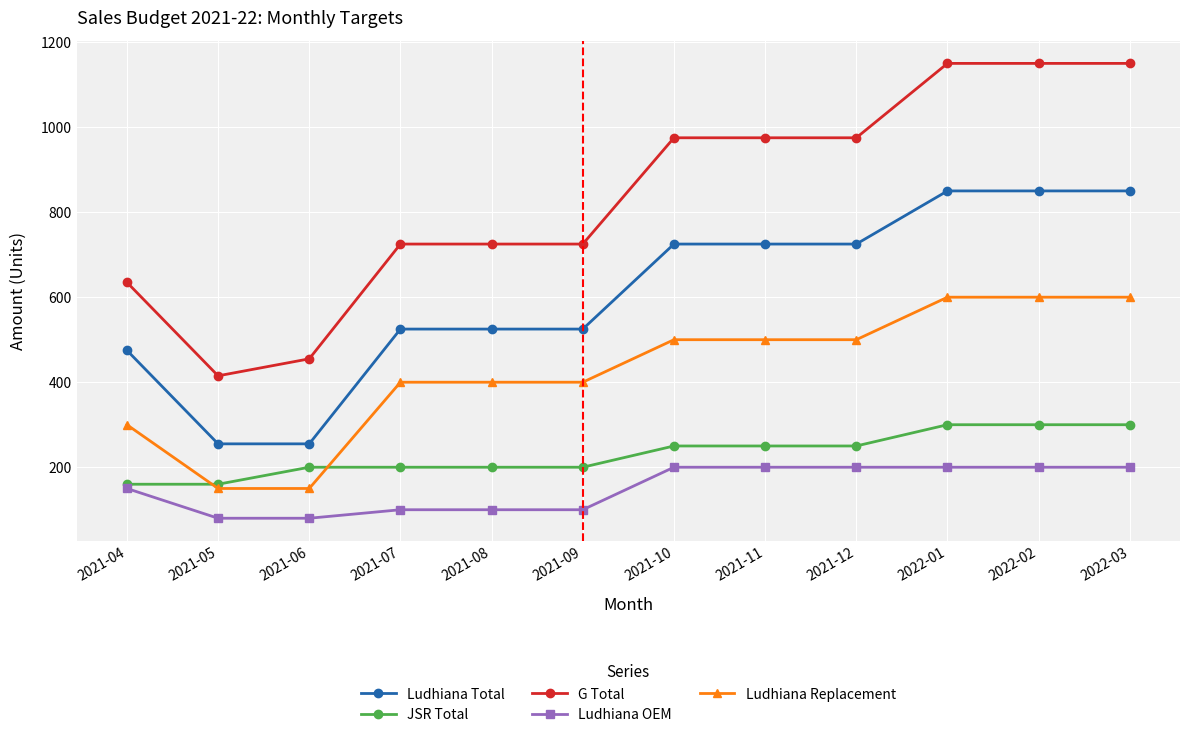

What are all the series names shown in the legend?

Ludhiana Total, JSR Total, G Total, Ludhiana OEM, Ludhiana Replacement